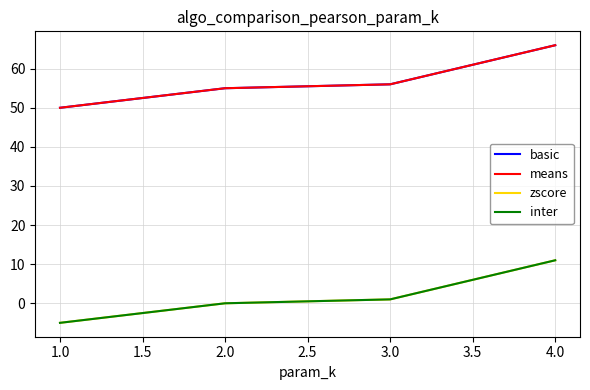

Which series has the widest spread of values?

basic